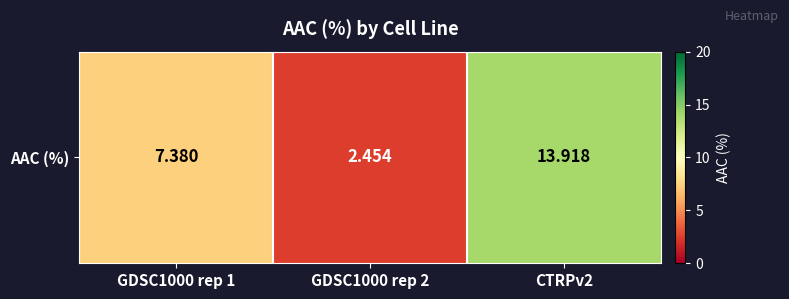

What is the minimum value shown in the chart?

2.5